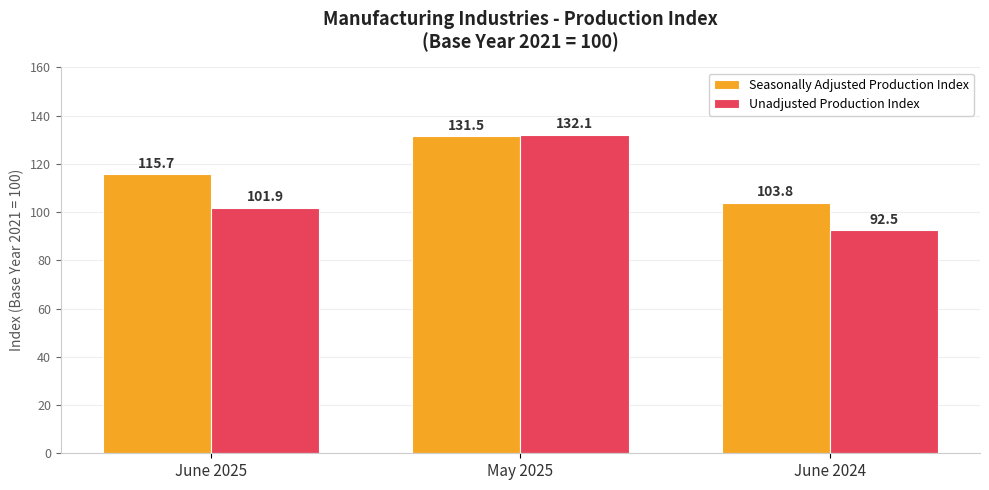

Count the number of data series in this chart.

2